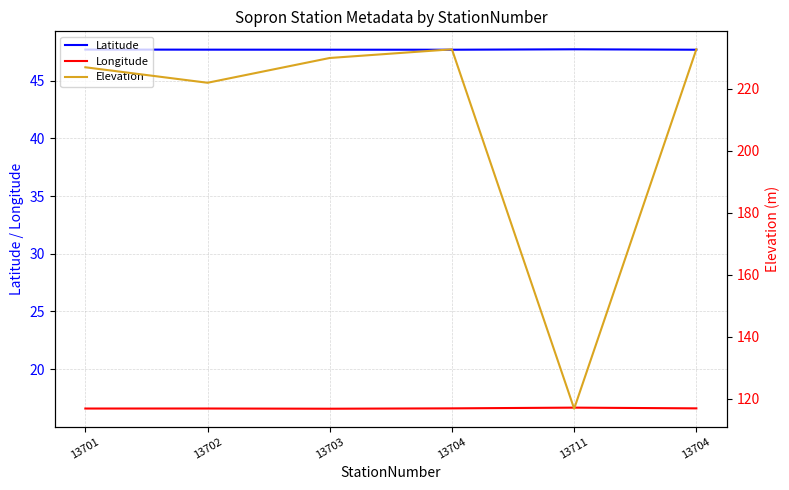

What is the difference between the maximum and minimum values in the Longitude series?

0.1